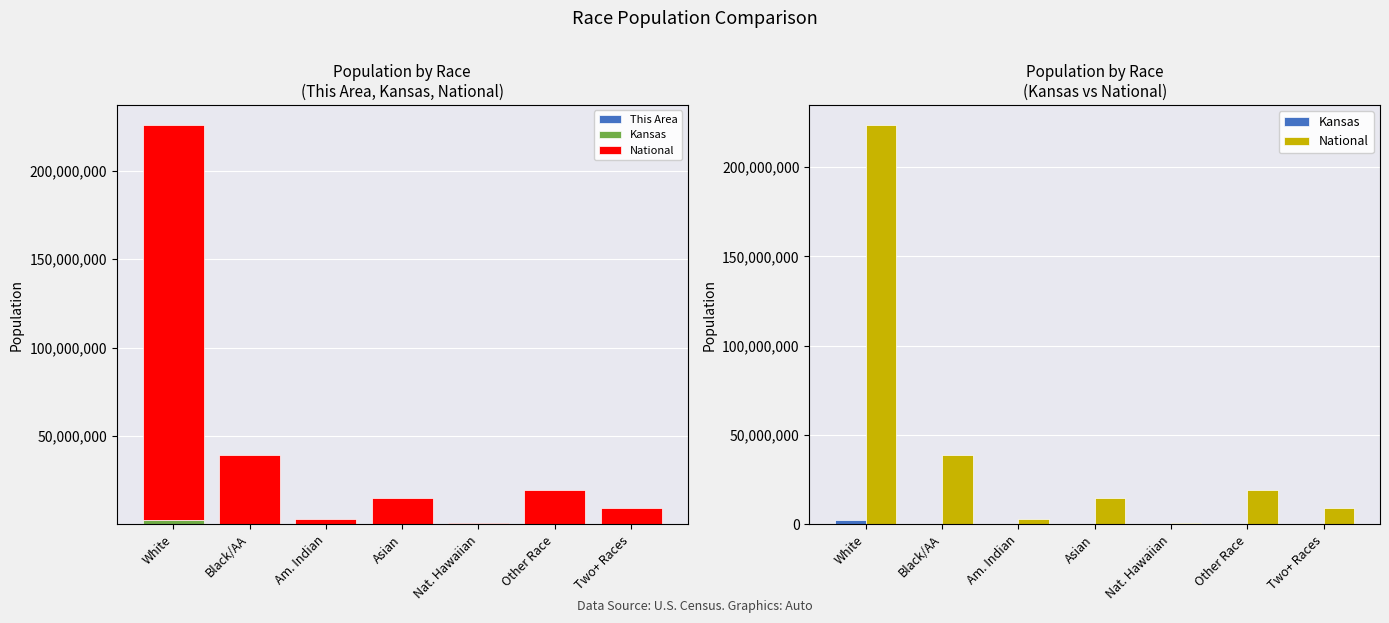

Which series changed the most between White and Nat. Hawaiian?

National